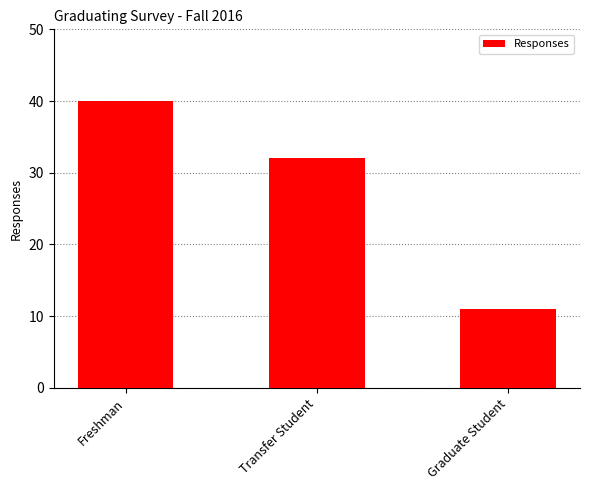

Reading left to right, transcribe all the data shown in this chart.

40	32	11